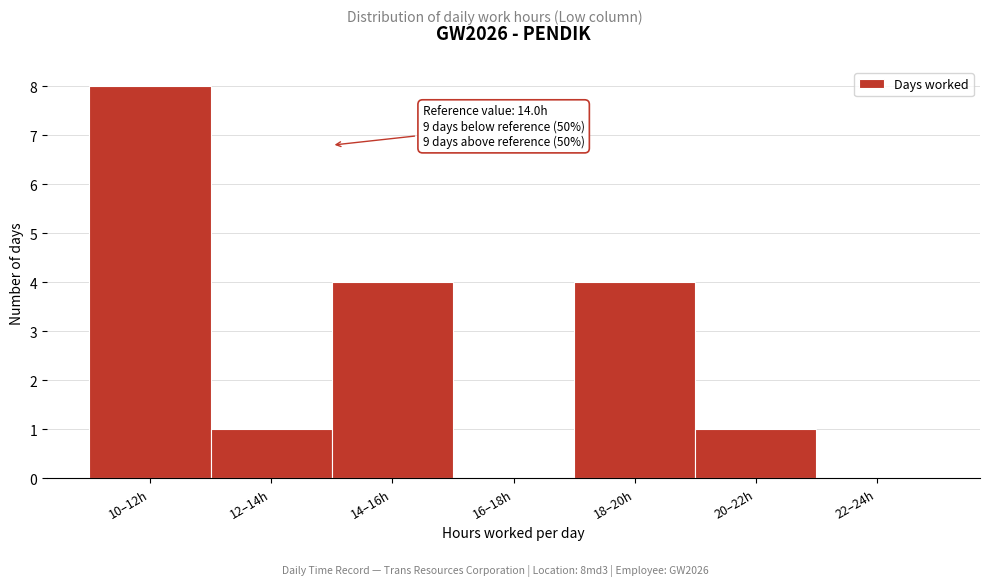

Reading left to right, transcribe all the data shown in this chart.

10–12h=8	12–14h=1	14–16h=4	16–18h=0	18–20h=4	20–22h=1	22–24h=0